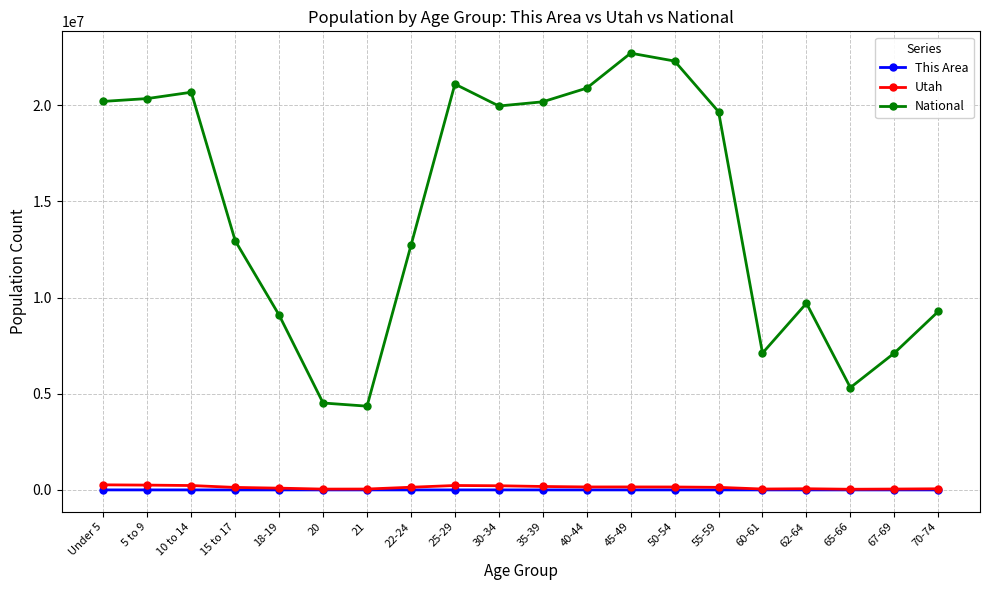

What is the sum of all National values?

290190983